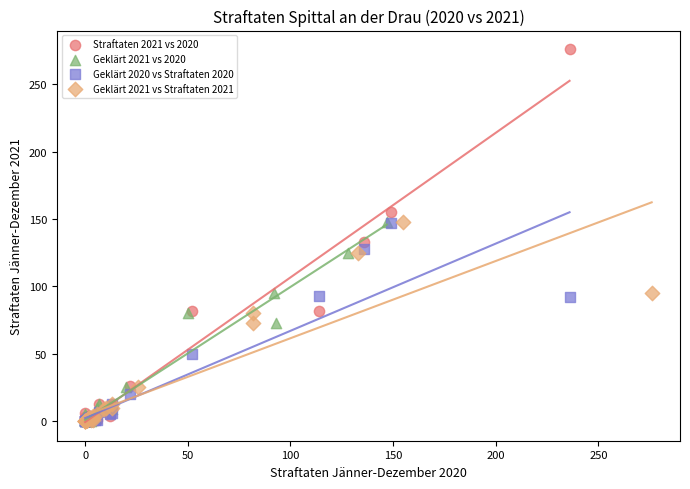

Which series has the largest Y range (max minus min)?

Straftaten 2021 vs 2020